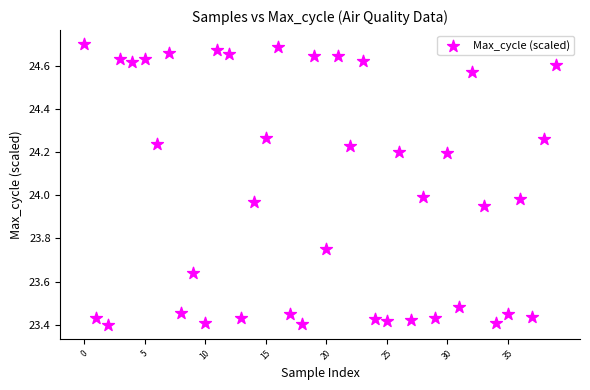

What is the range of Y values (max minus min)?

1.3